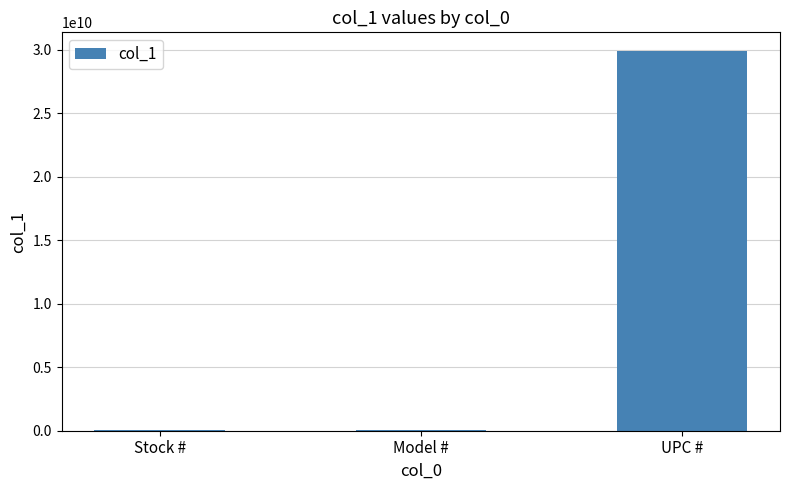

Which category has the highest value across all series?

UPC #